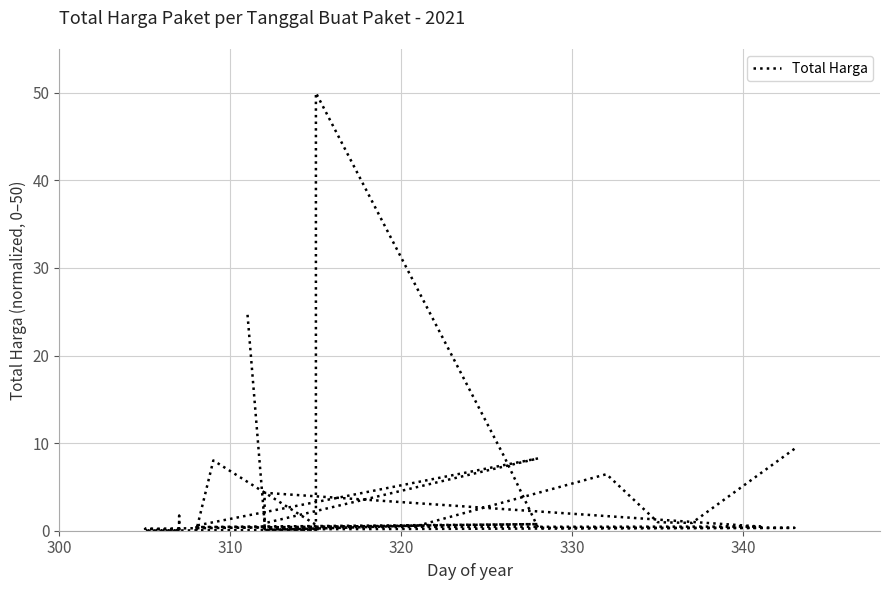

The chart shows a value of 0.6 at 330. True or false?

True